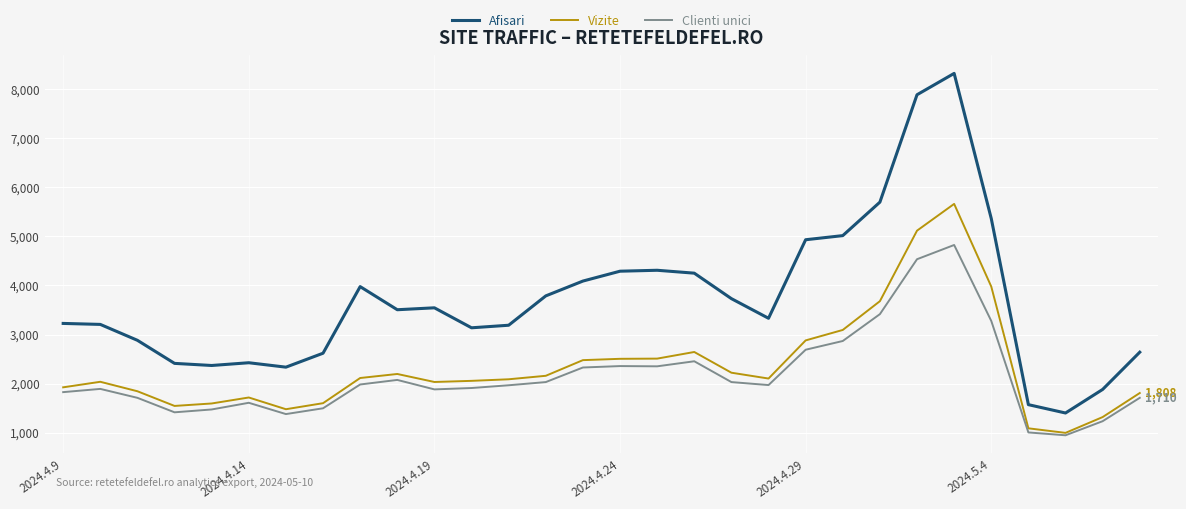

Count the number of categories in the chart.

30